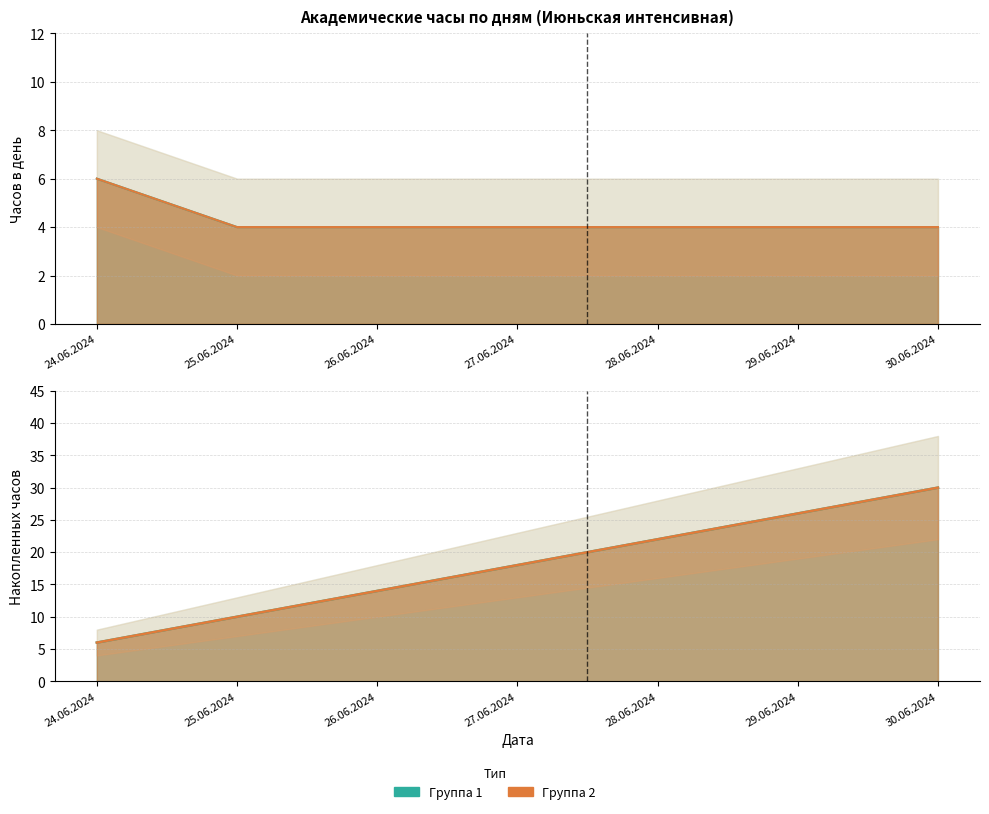

Which category has the highest value in the Группа 2 series?

24.06.2024